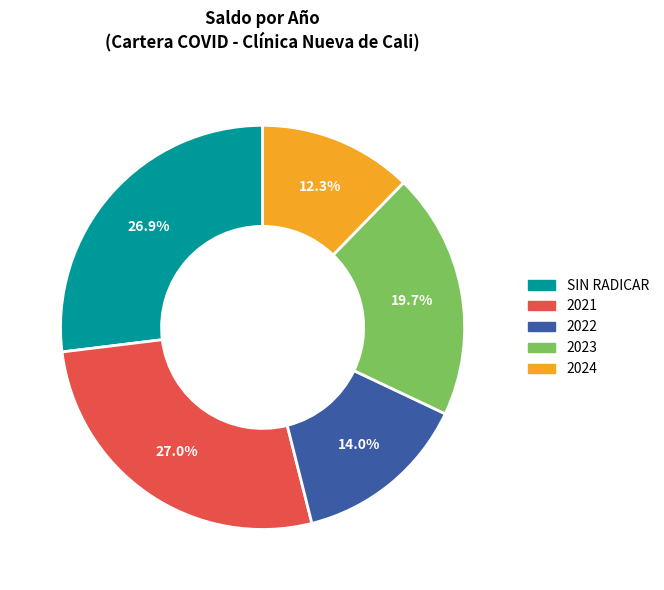

Does any single category account for the majority?

No